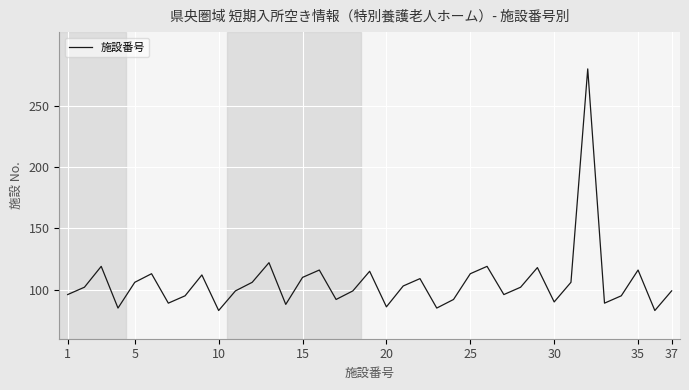

What is the minimum value shown in the chart?

83